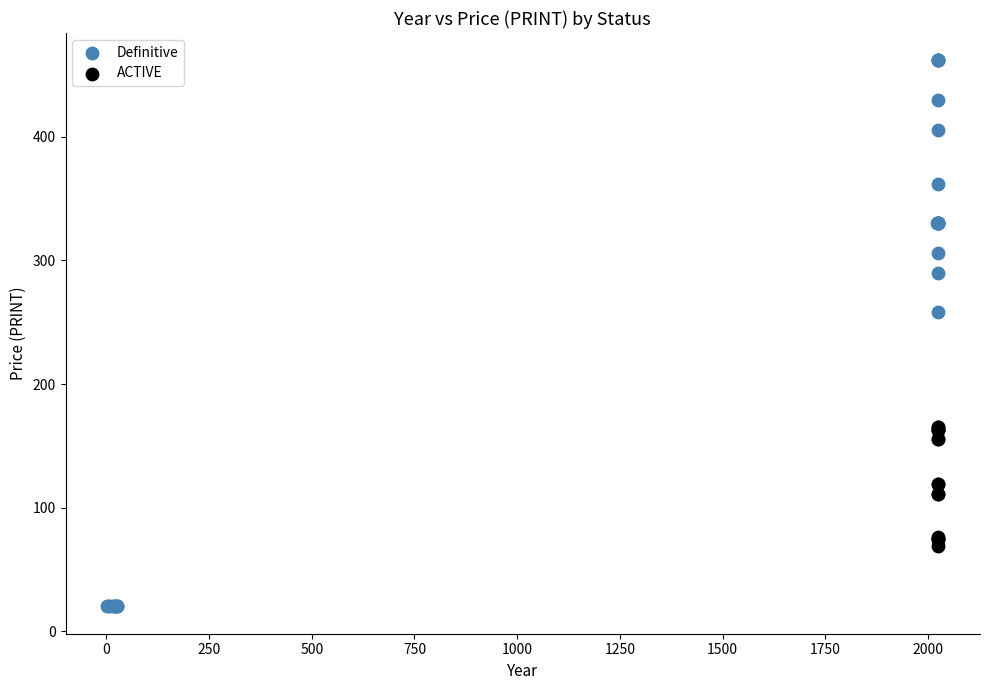

Which series reaches the maximum Y coordinate?

Definitive